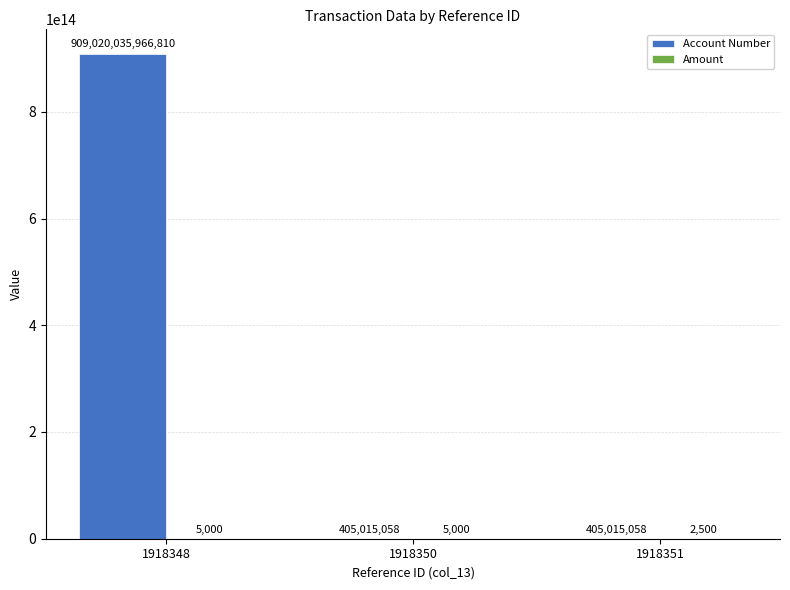

Which category has the highest value in the Account Number series?

1918348